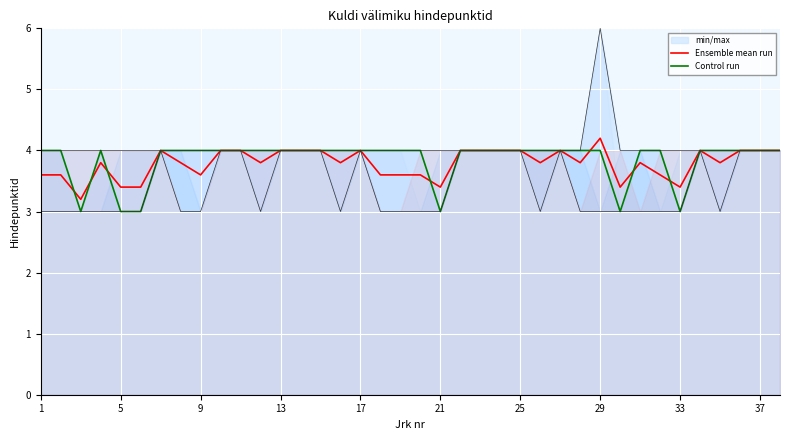

What is the difference between the maximum and minimum values in the Control run series?

1.0